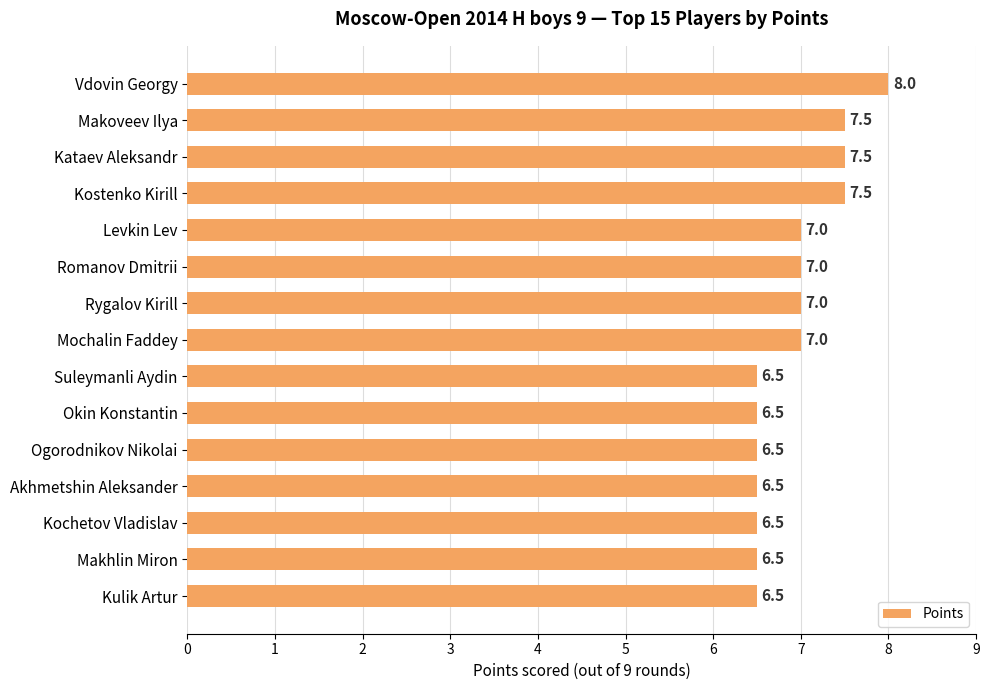

What is the label of the 4th bar from the top?

Kostenko Kirill